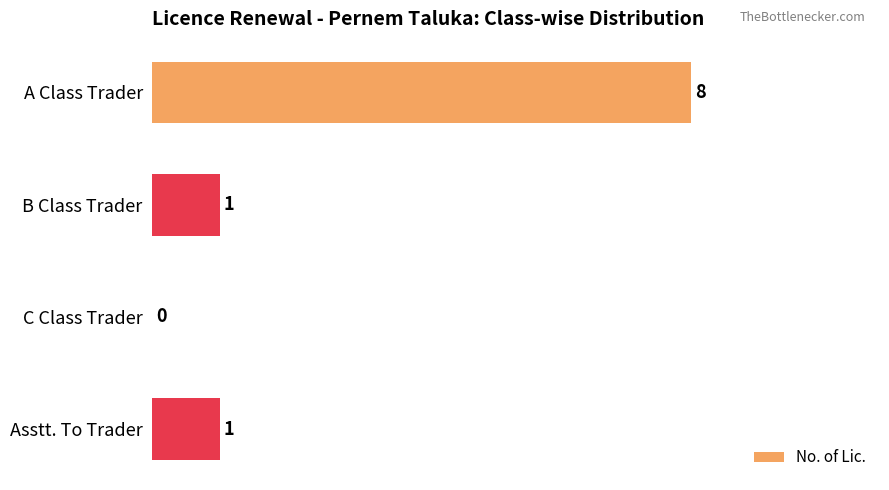

What is the maximum value shown in the chart?

8